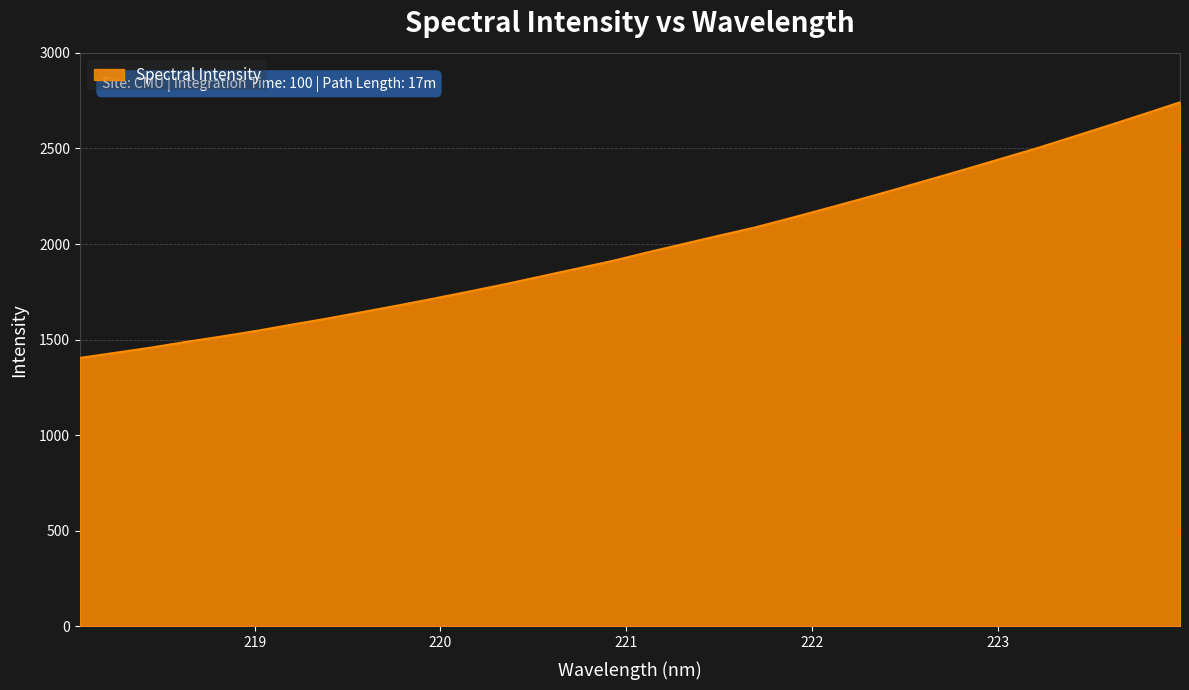

What is the maximum value shown in the chart?

2741.3